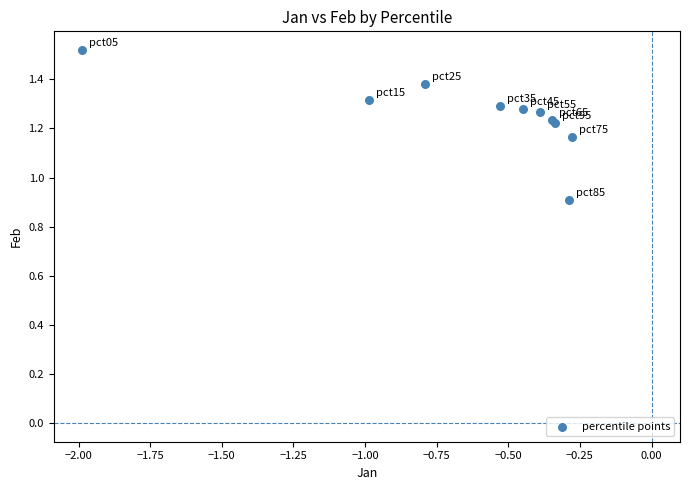

What Y value in the scatter plot is closest to 1?

0.9